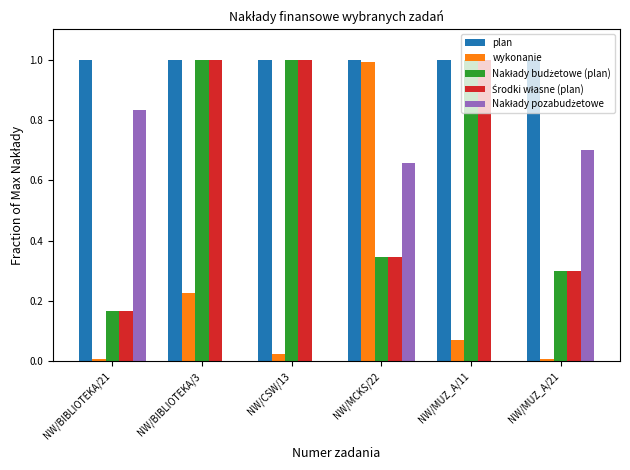

Which series changed the most between NW/CSW/13 and NW/MCKS/22?

wykonanie